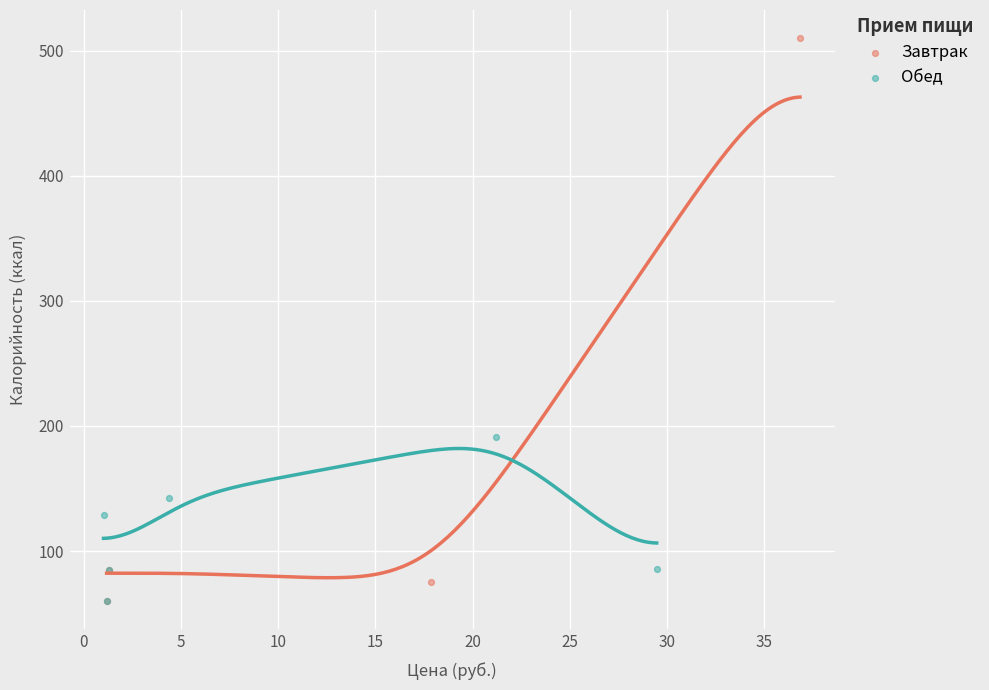

Which series contains the highest Y value?

Завтрак